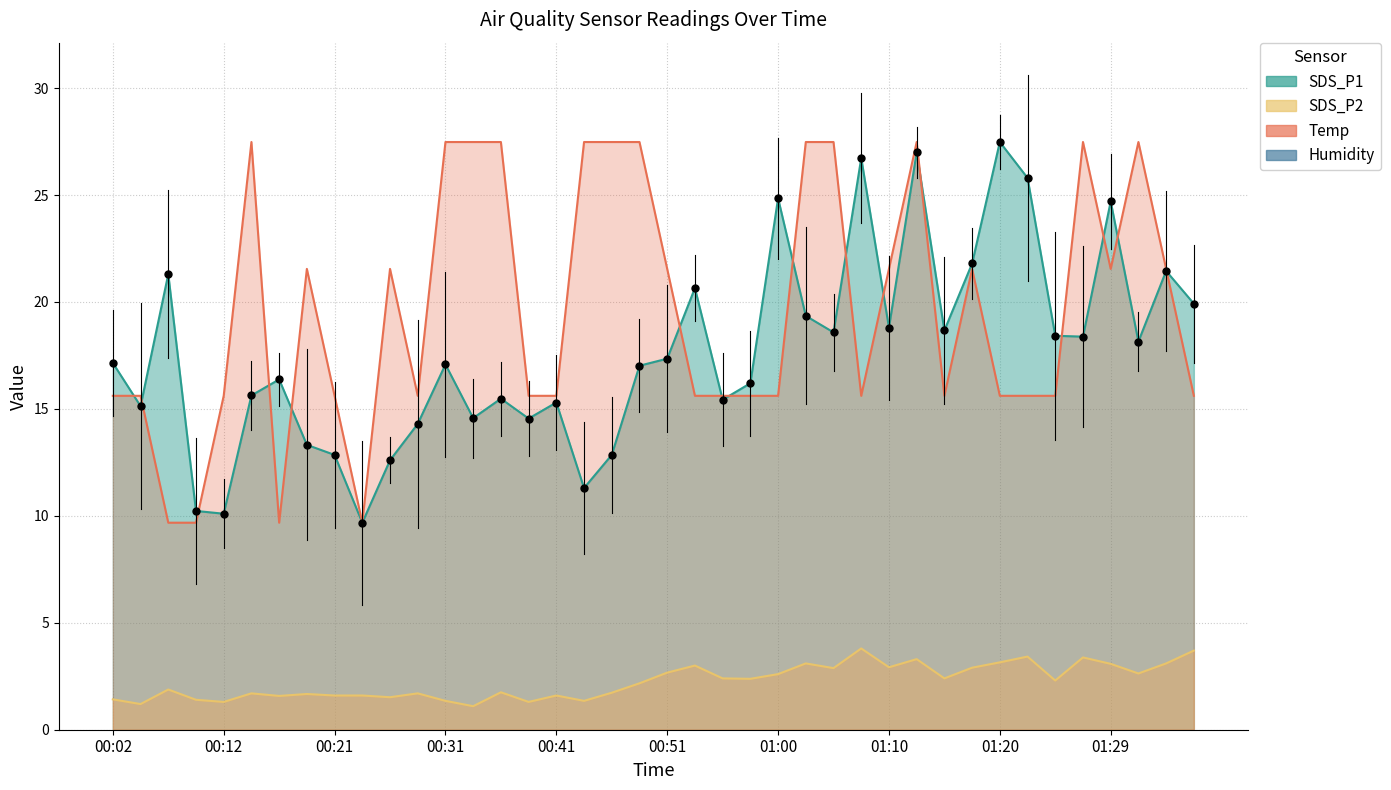

At how many categories does at least one series exceed 26?

14